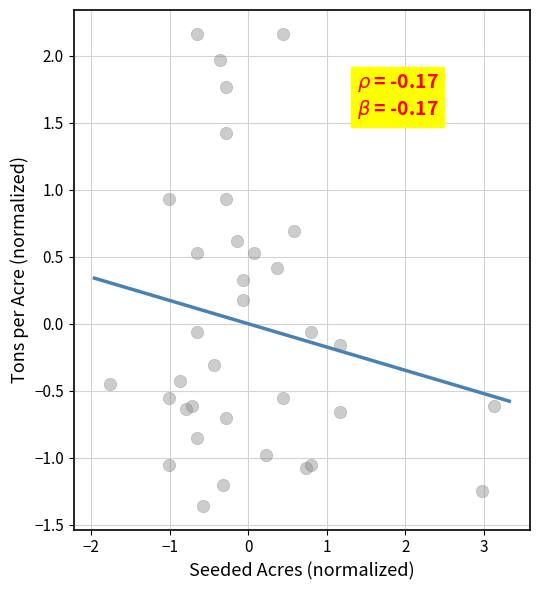

What is the range of Y values (max minus min)?

3.5